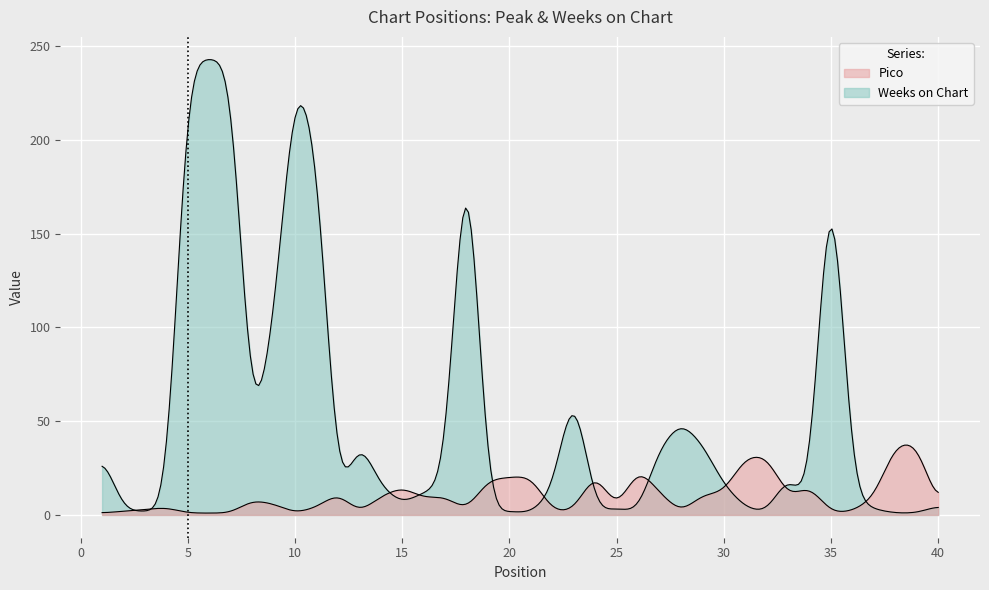

True or false: Weeks on Chart and Pico intersect in this chart.

True